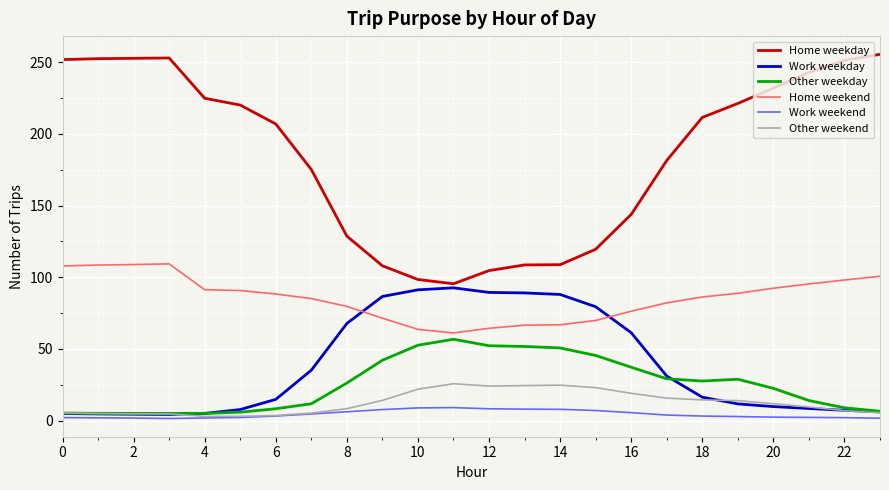

Which series has the largest total across all categories?

Home weekday